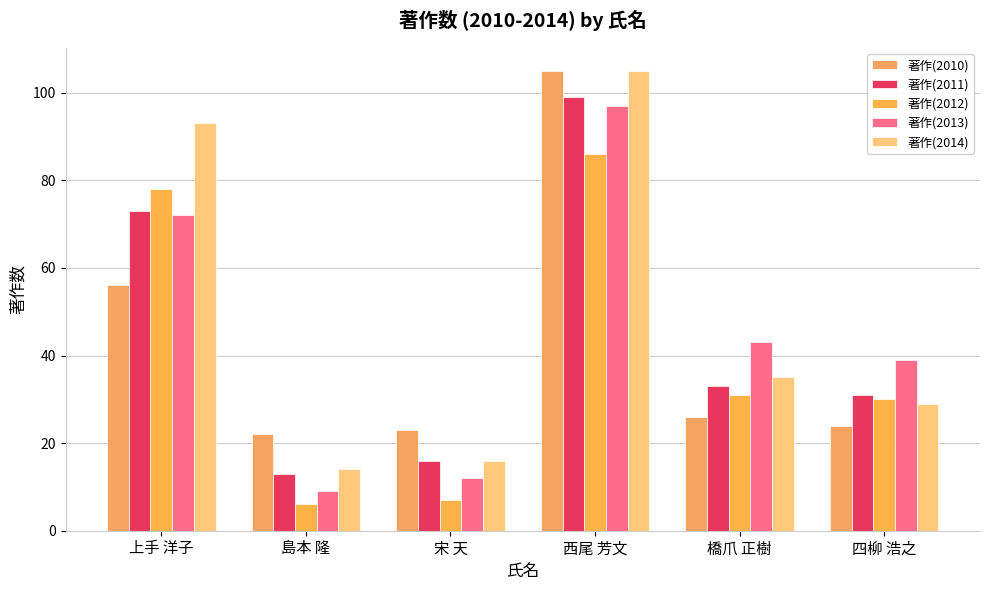

What is the average value of the 著作(2013) series?

45